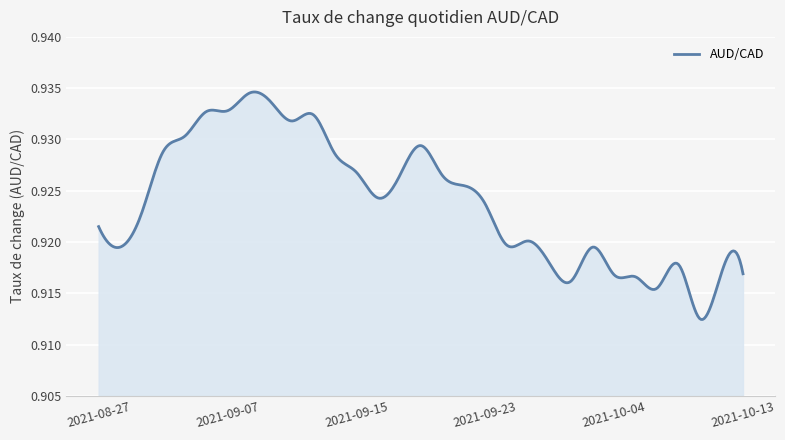

What is the smallest value displayed?

0.9